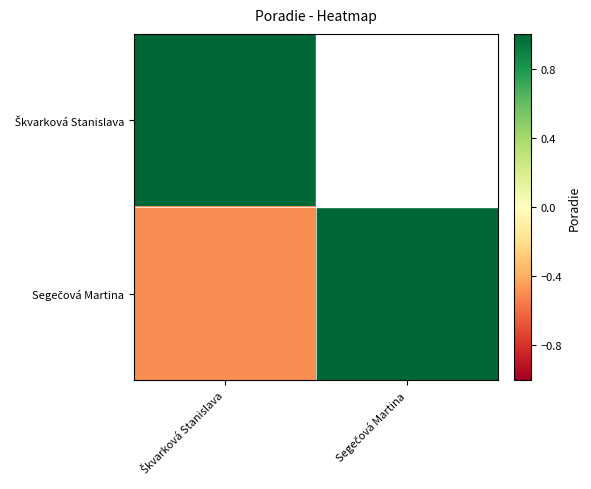

Read the Segečová Martina value at Segečová Martina.

1.0